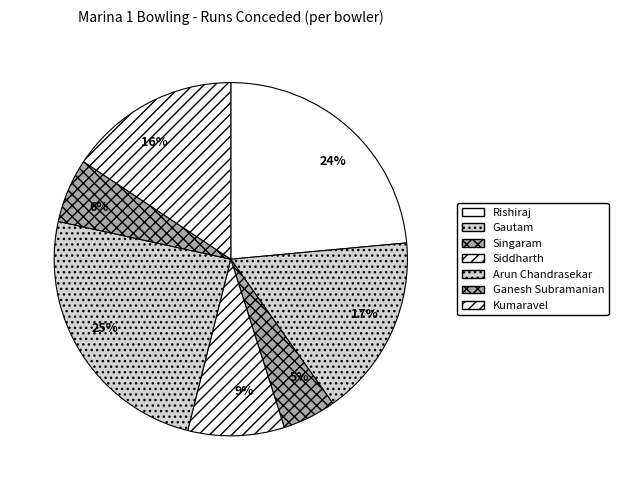

Do 16% and 24% together represent more than half of the pie?

No